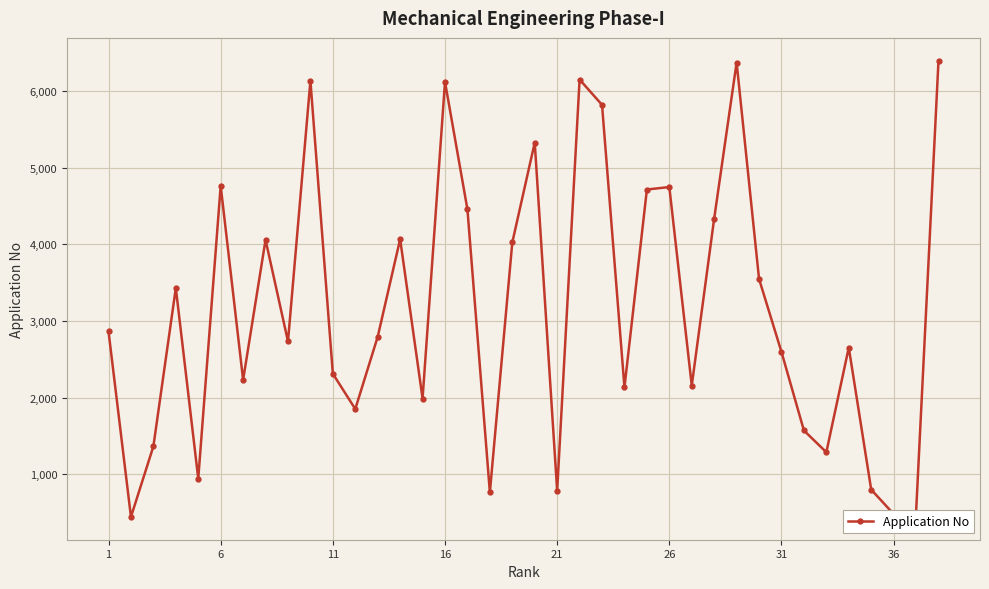

What is the average value?

3150